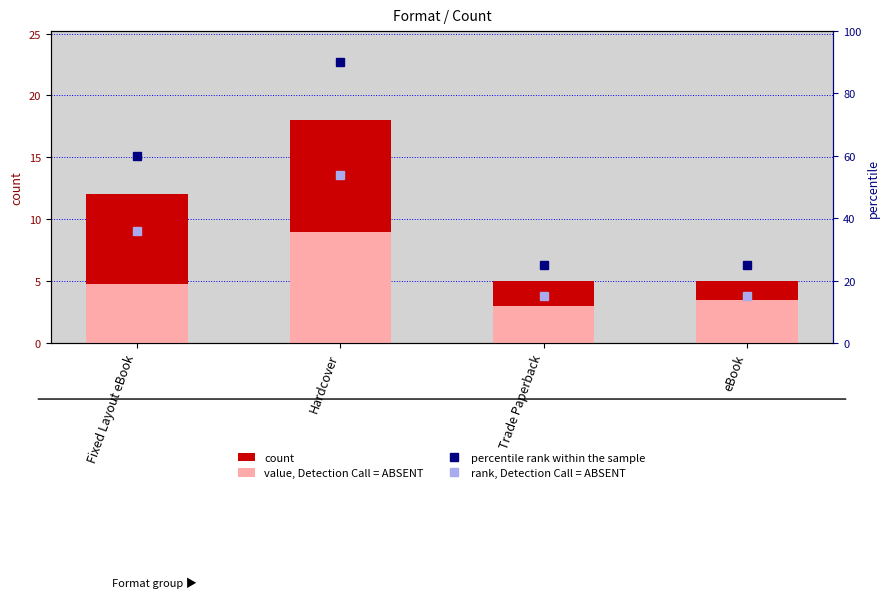

What is the difference between the percentile rank within the sample values at eBook and Hardcover?

65